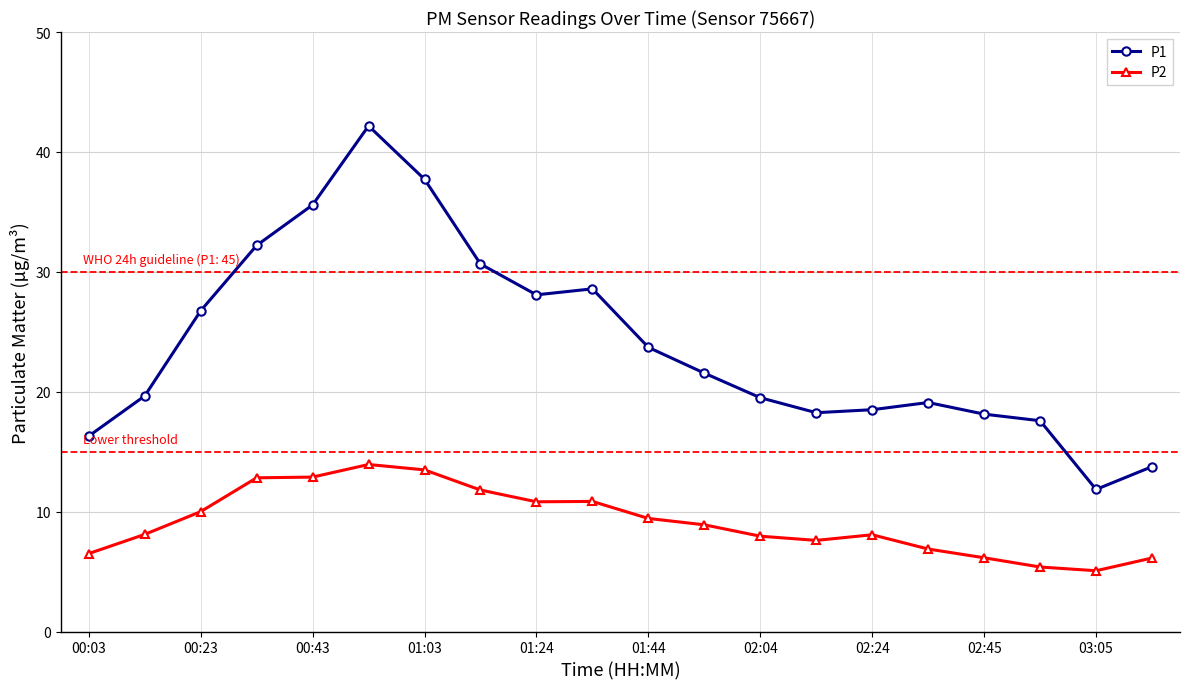

True or false: P2 and P1 intersect in this chart.

False